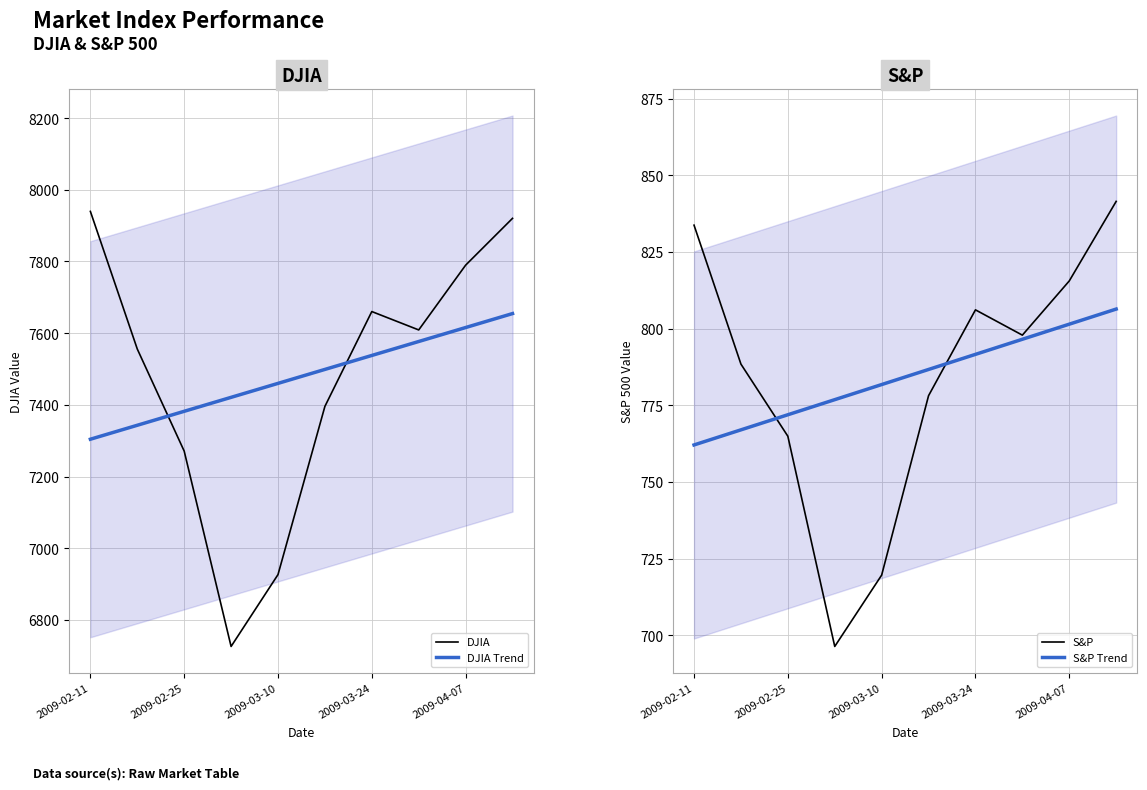

The value of DJIA Trend at 2009-03-24 is 7537.7. True or false?

True